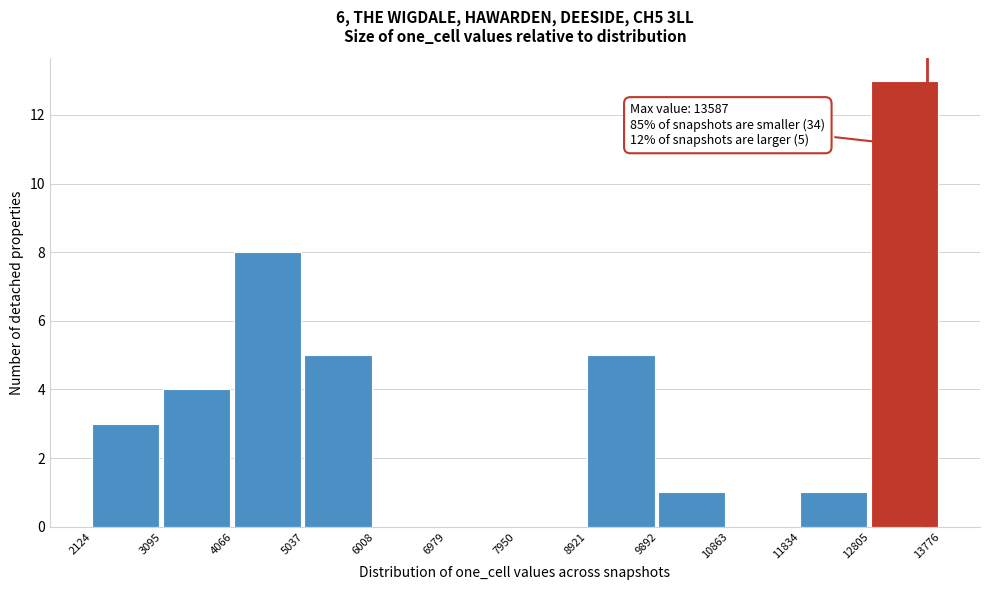

Over which range of the x-axis is the bar tallest?

12805 to 13776